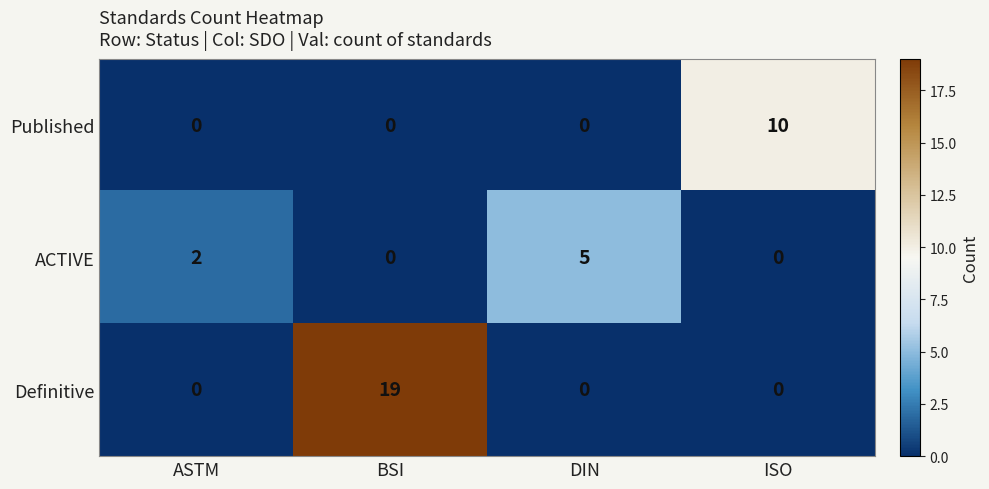

At which category is the sum across all series the highest?

BSI